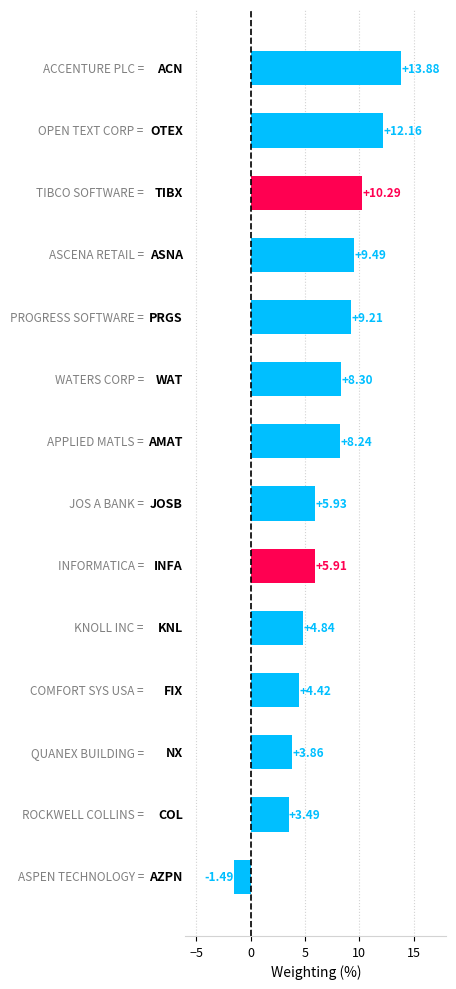

What is the difference between the maximum and minimum values?

15.4